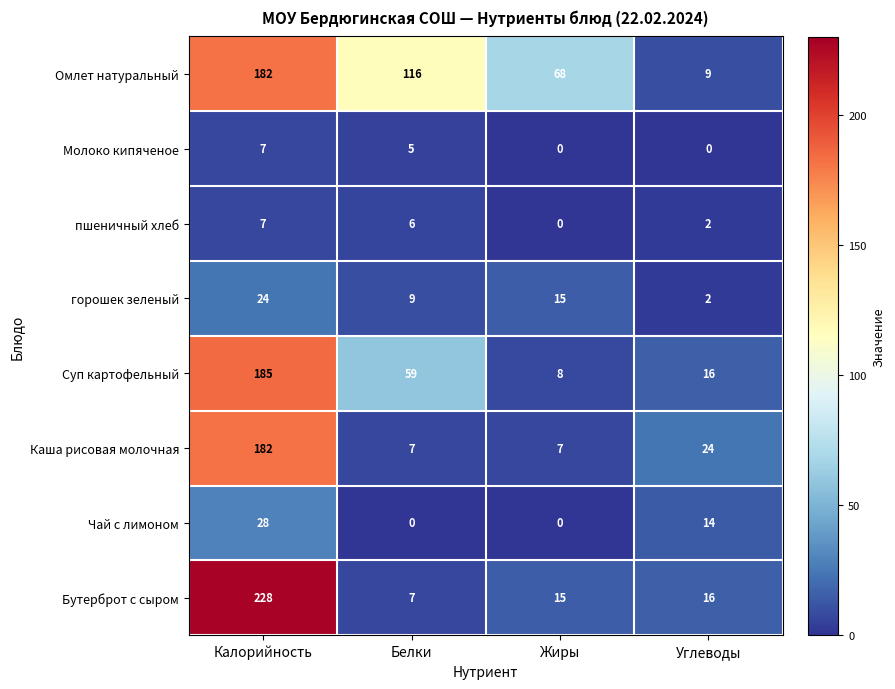

At how many categories does at least one series exceed 155?

1